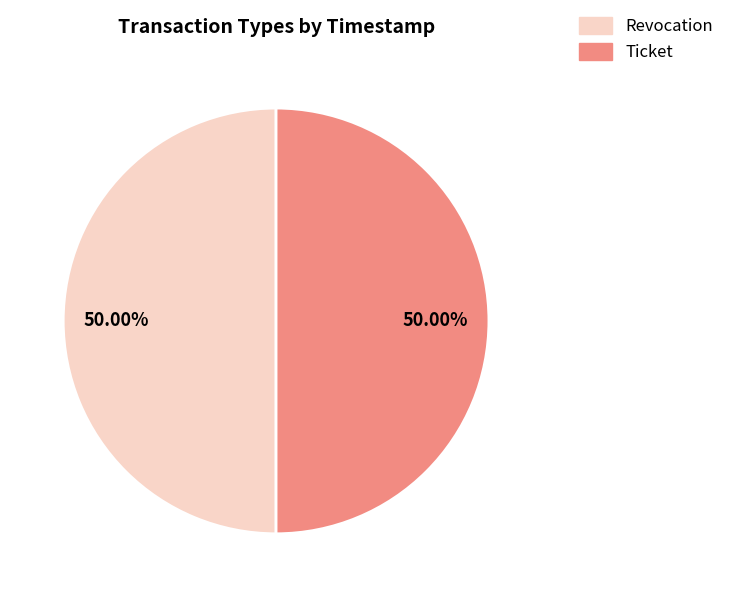

What is the ratio of the value at Revocation to the value at Ticket?

1.0